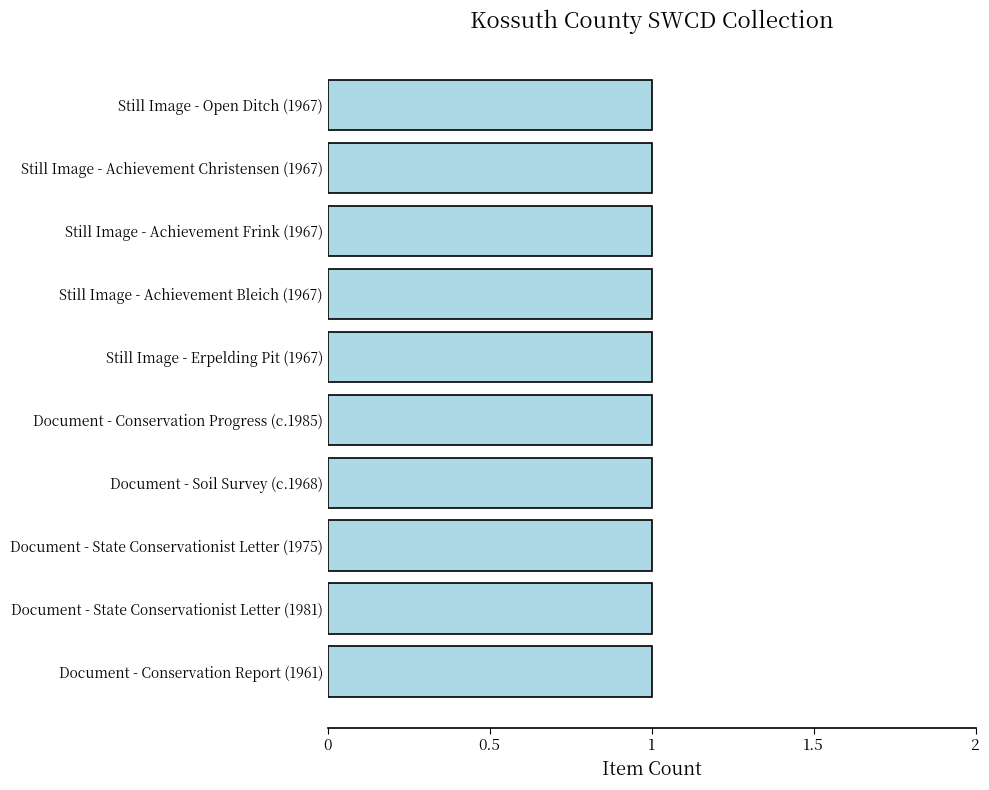

Are the bars horizontal?

Yes